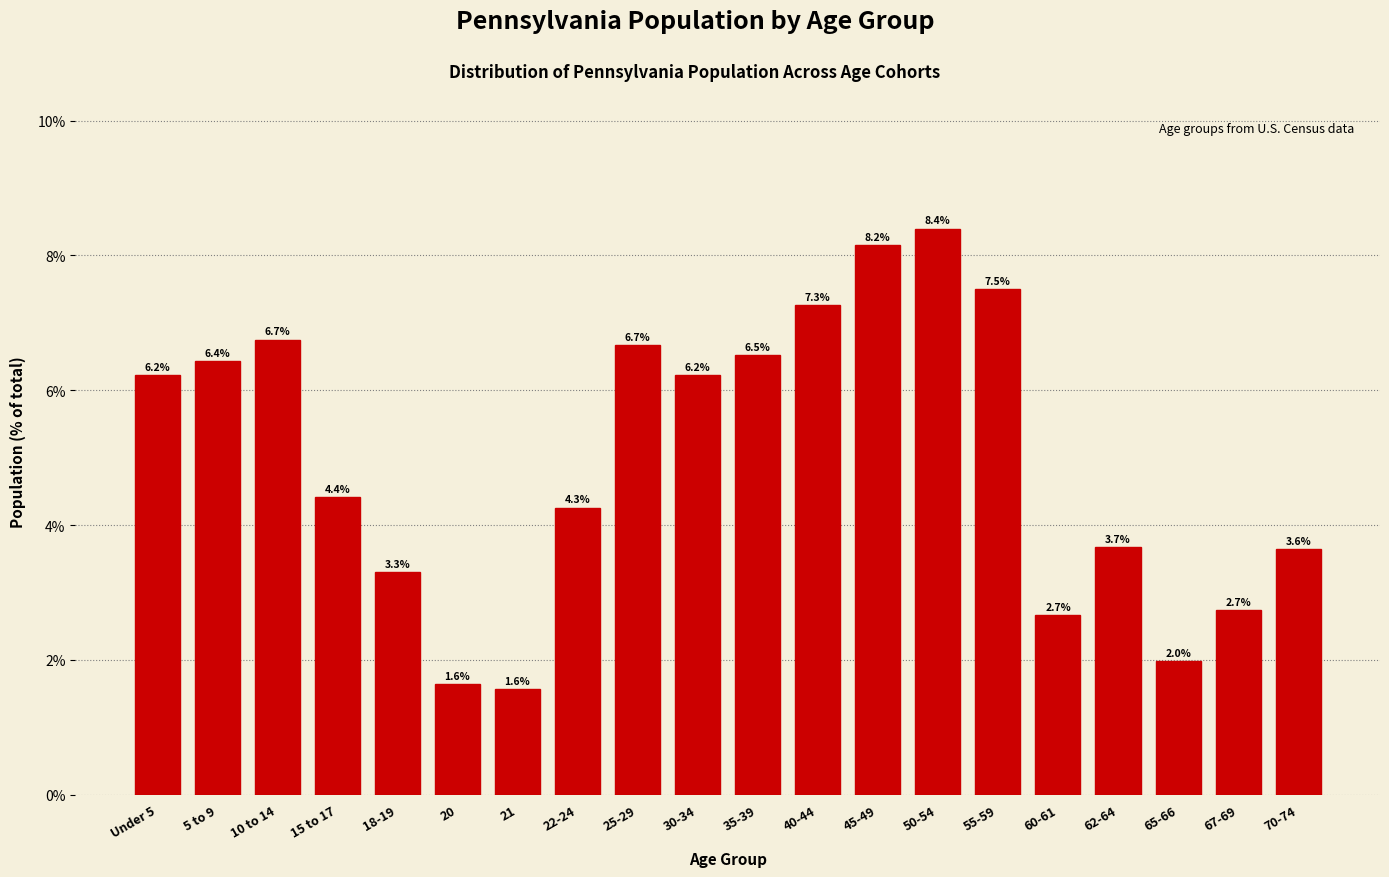

Reading left to right, transcribe all the data shown in this chart.

Under 5=6.2	5 to 9=6.4	10 to 14=6.7	15 to 17=4.4	18-19=3.3	20=1.6	21=1.6	22-24=4.3	25-29=6.7	30-34=6.2	35-39=6.5	40-44=7.3	45-49=8.2	50-54=8.4	55-59=7.5	60-61=2.7	62-64=3.7	65-66=2.0	67-69=2.7	70-74=3.6